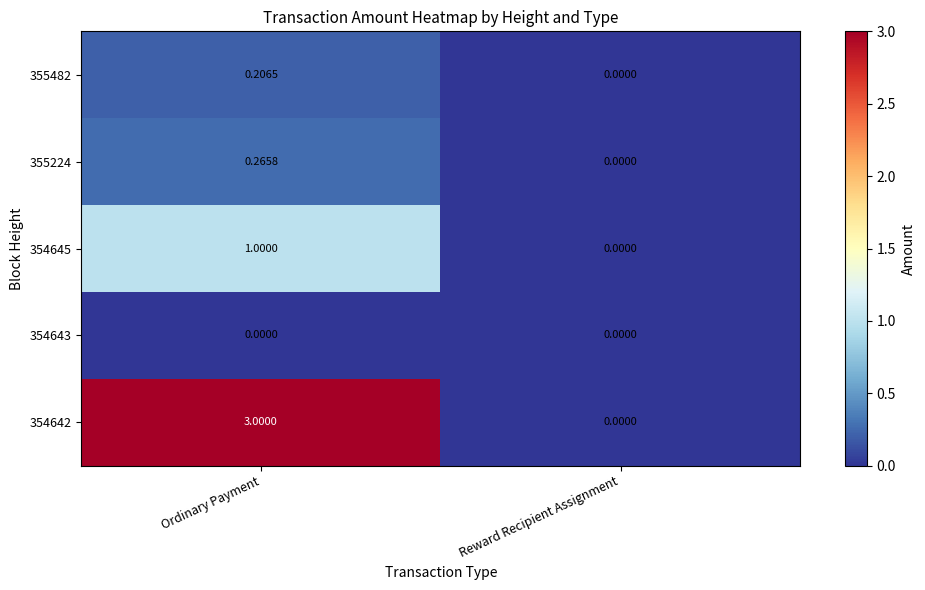

Which series has the largest range (max minus min)?

354642